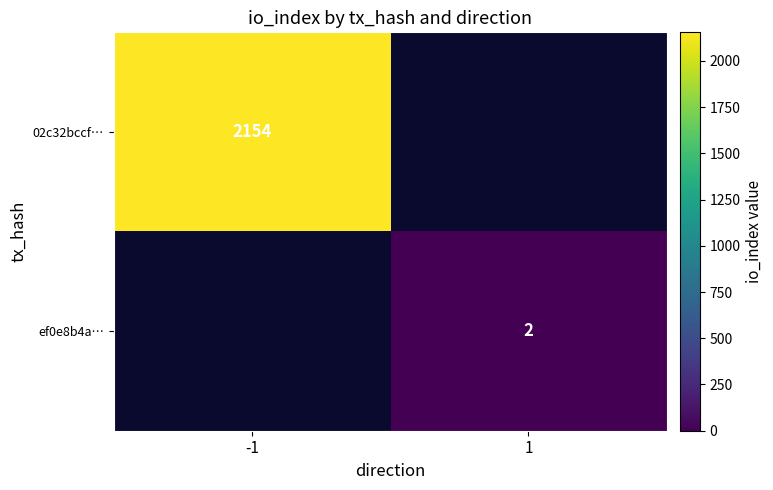

True or false: 02c32bccf… has a value of 683 at -1.

False